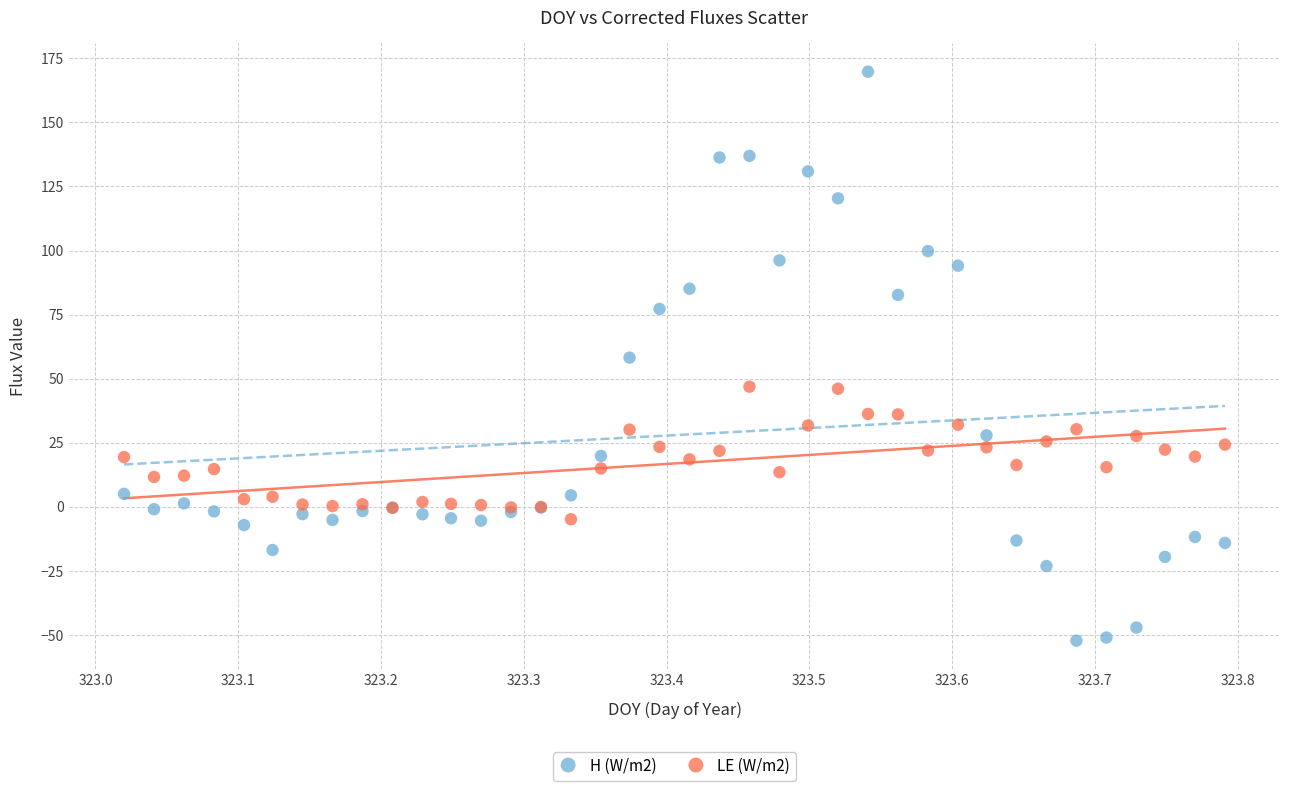

What is the X range (max minus min) for the scatter plot?

0.8